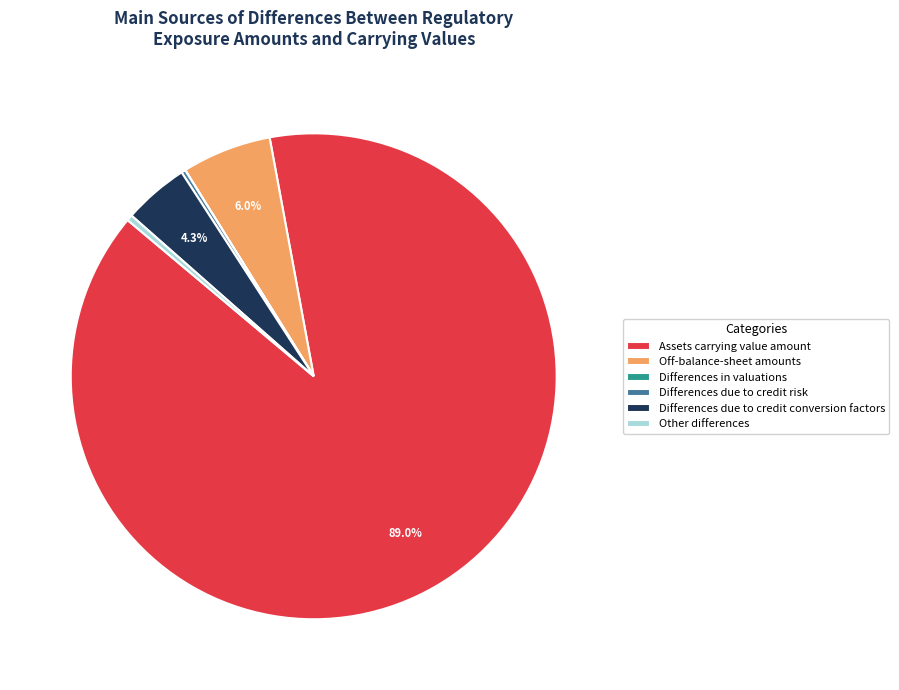

Does any single category account for the majority?

Yes